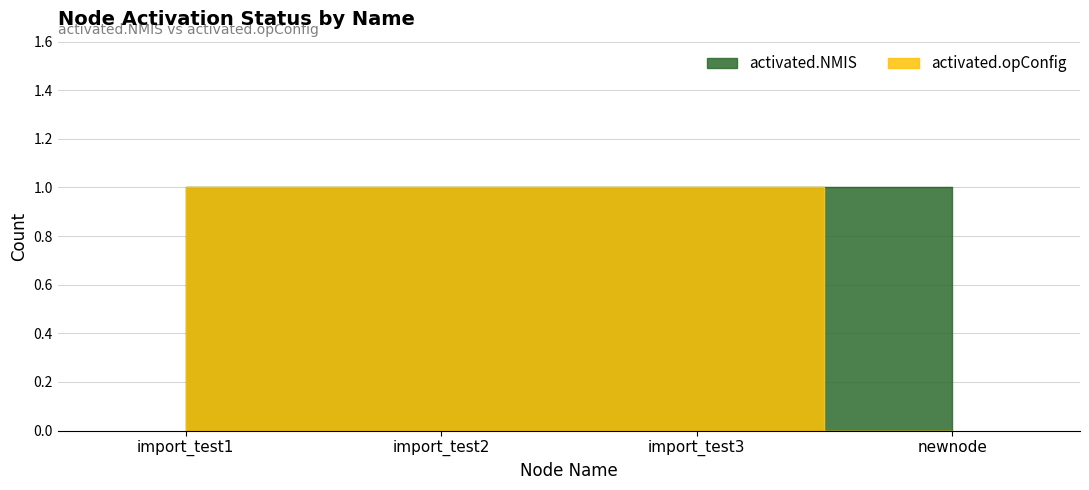

What position from the right is import_test1?

4